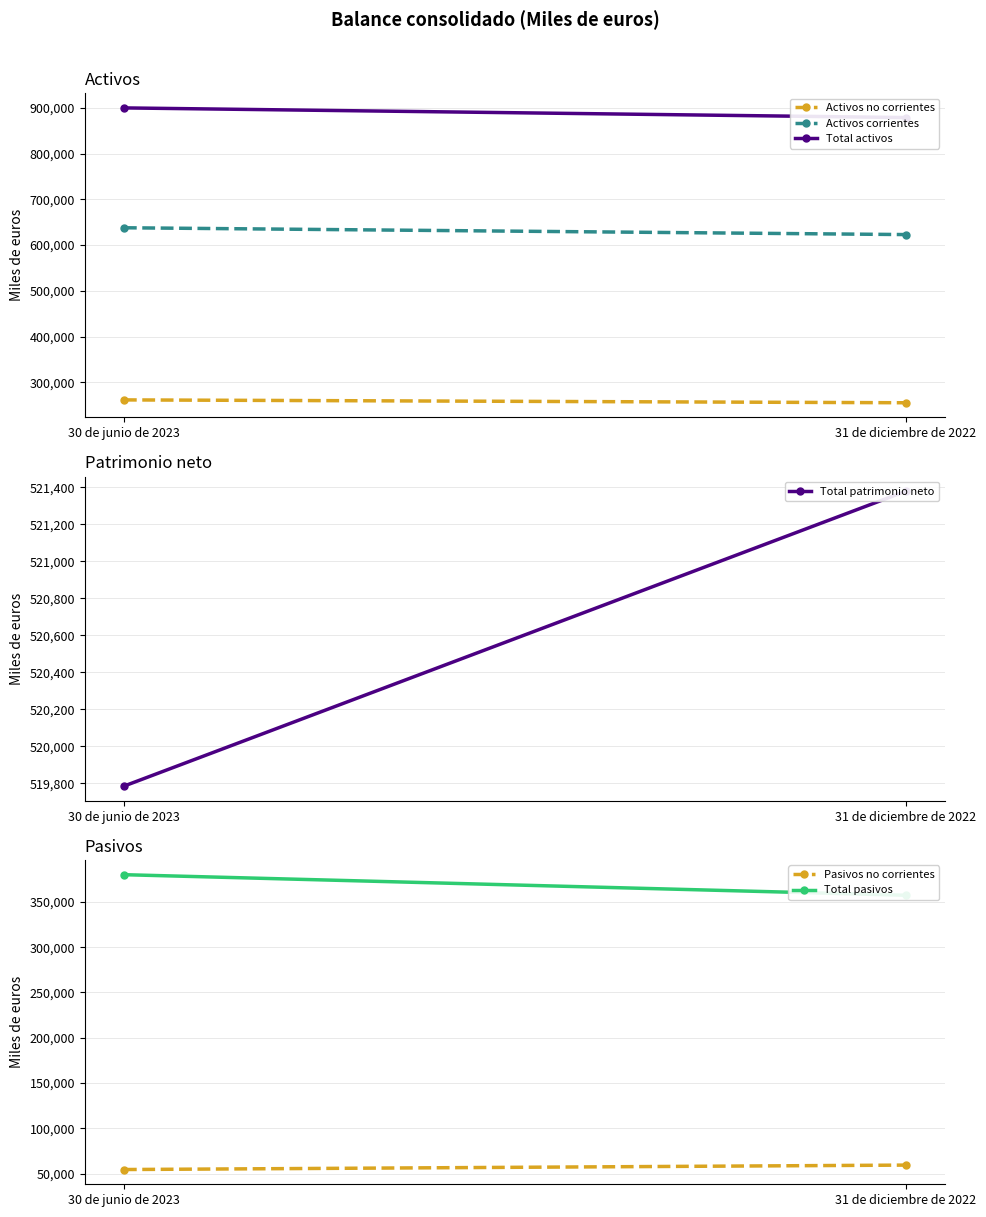

Reading left to right, list all the values displayed in this chart.

Activos no corrientes: 30 de junio de 2023=261867	31 de diciembre de 2022=255630
Activos corrientes: 30 de junio de 2023=637965	31 de diciembre de 2022=623073
Total activos: 30 de junio de 2023=899832	31 de diciembre de 2022=878703
Total patrimonio neto: 30 de junio de 2023=519785	31 de diciembre de 2022=521379
Pasivos no corrientes: 30 de junio de 2023=54540	31 de diciembre de 2022=59441
Total pasivos: 30 de junio de 2023=380047	31 de diciembre de 2022=357324